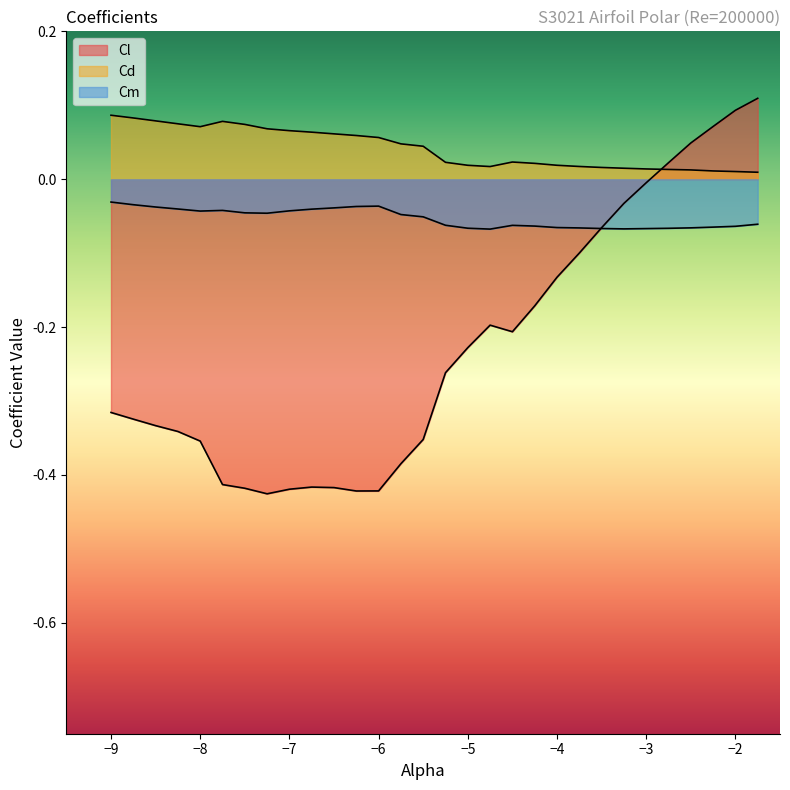

Rank the series by their average value, from lowest to highest.

Cl, Cm, Cd